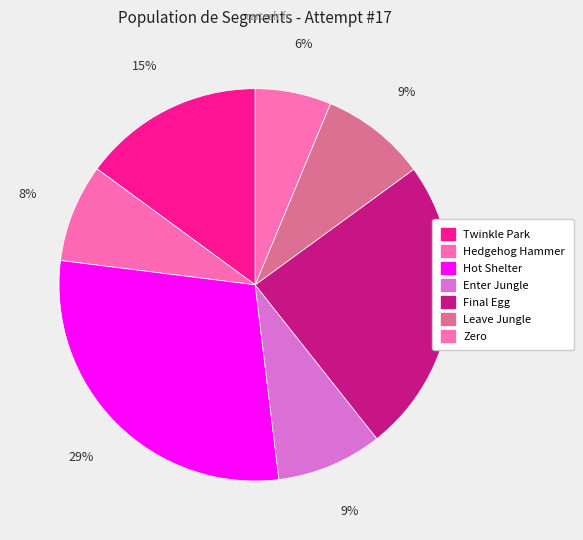

To the nearest percent, what percentage of the pie is Hot Shelter?

29%